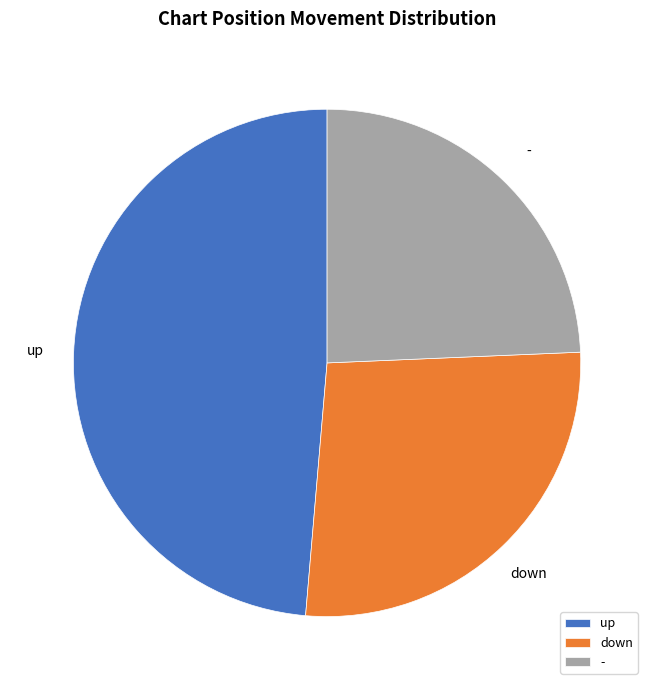

The up slice represents 49% of the pie. True or false?

True